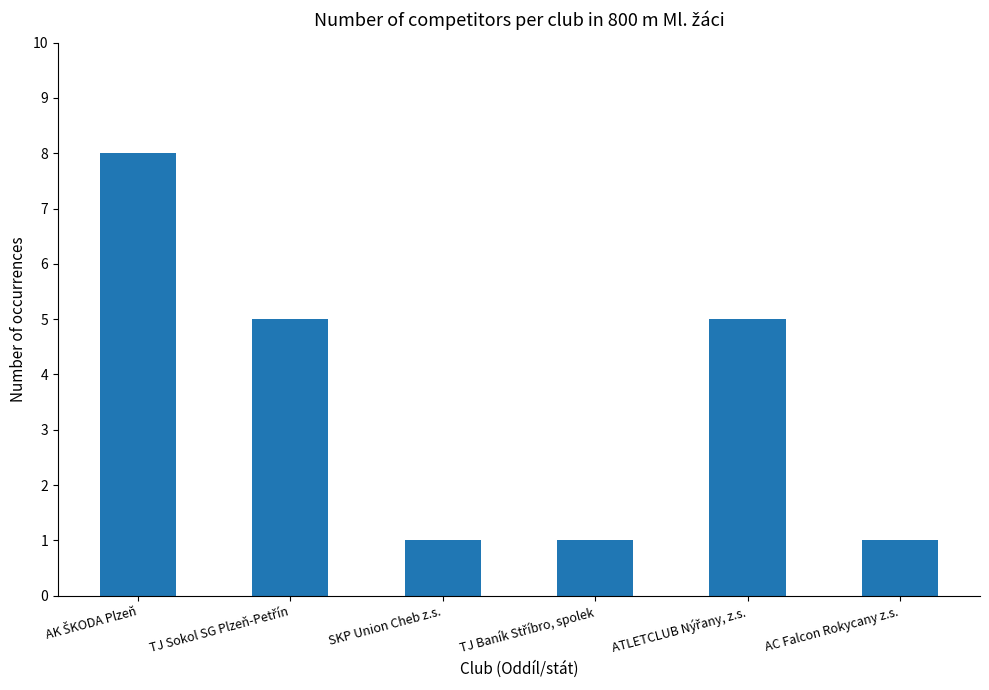

What is the sum of all values?

21